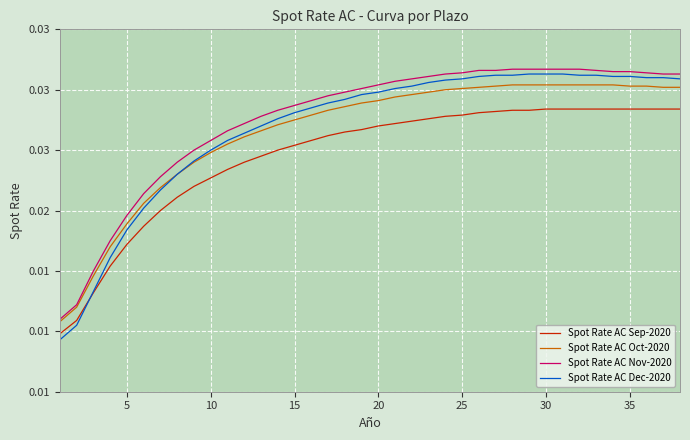

What are all the series names shown in the legend?

Spot Rate AC Sep-2020, Spot Rate AC Oct-2020, Spot Rate AC Nov-2020, Spot Rate AC Dec-2020